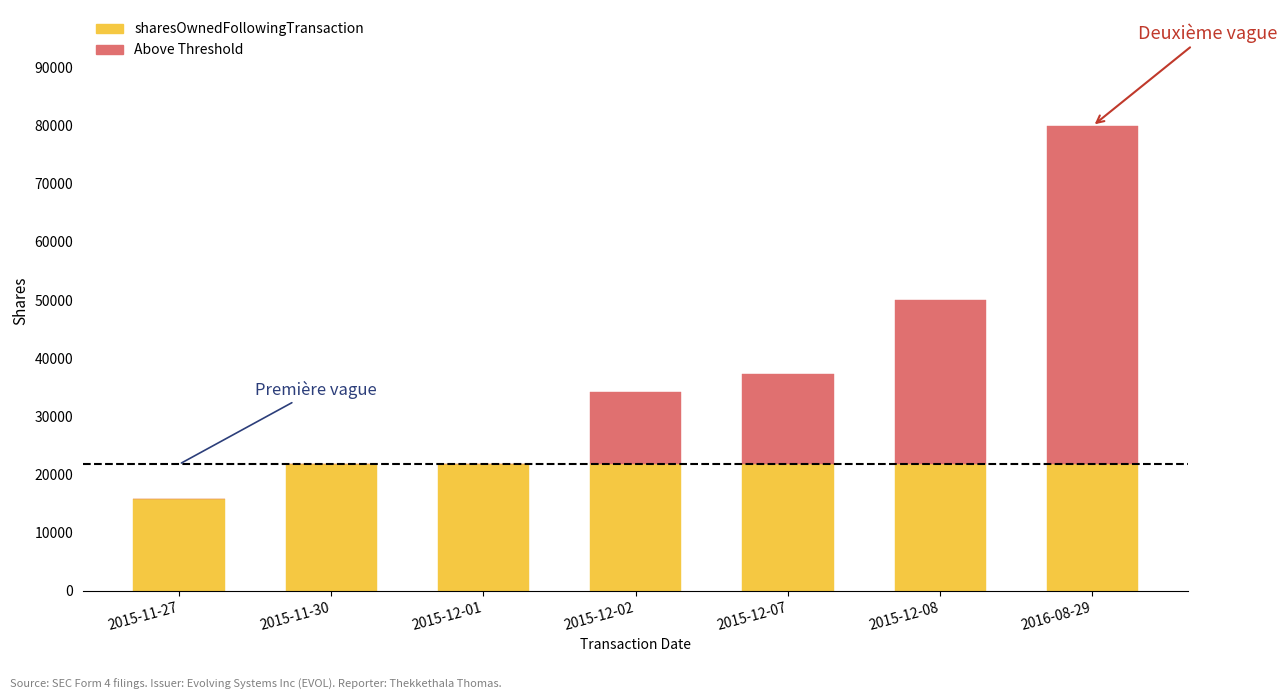

At which category is the sum across all series the highest?

2016-08-29